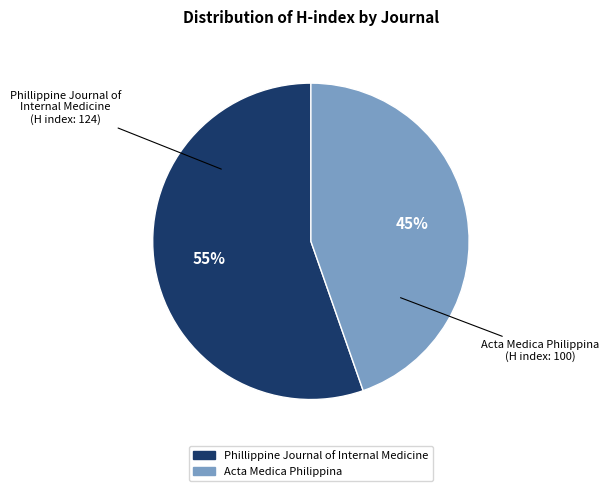

Is the sum of Phillippine Journal of Internal Medicine and Acta Medica Philippina greater than half?

Yes